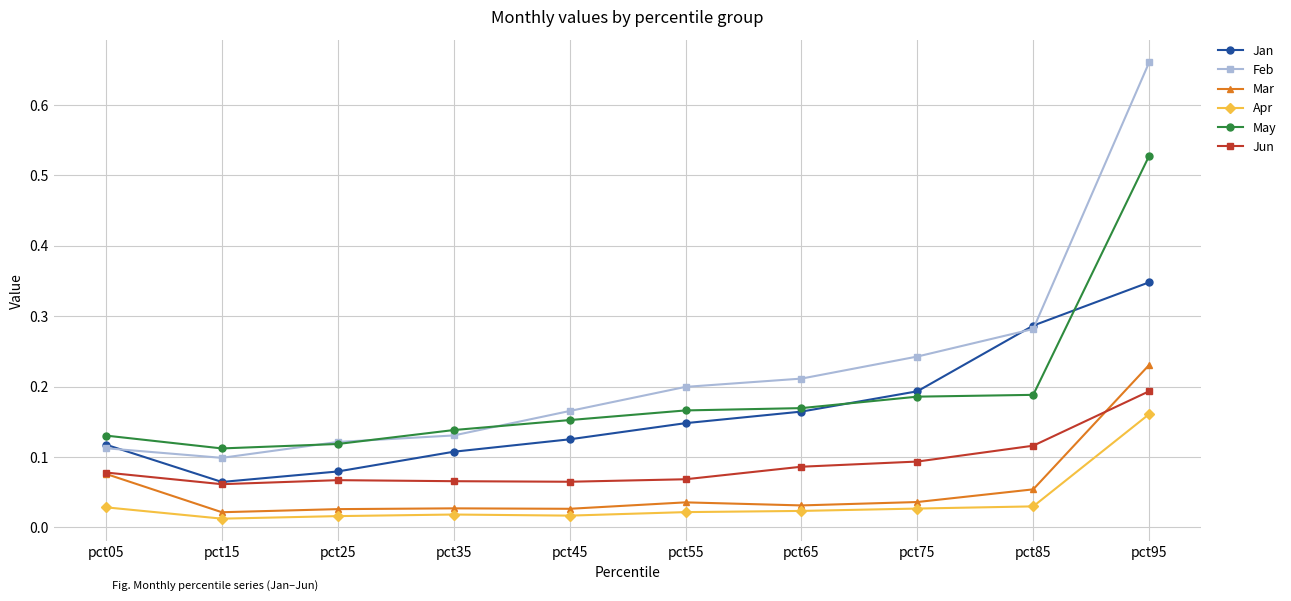

Count the number of categories in the chart.

10